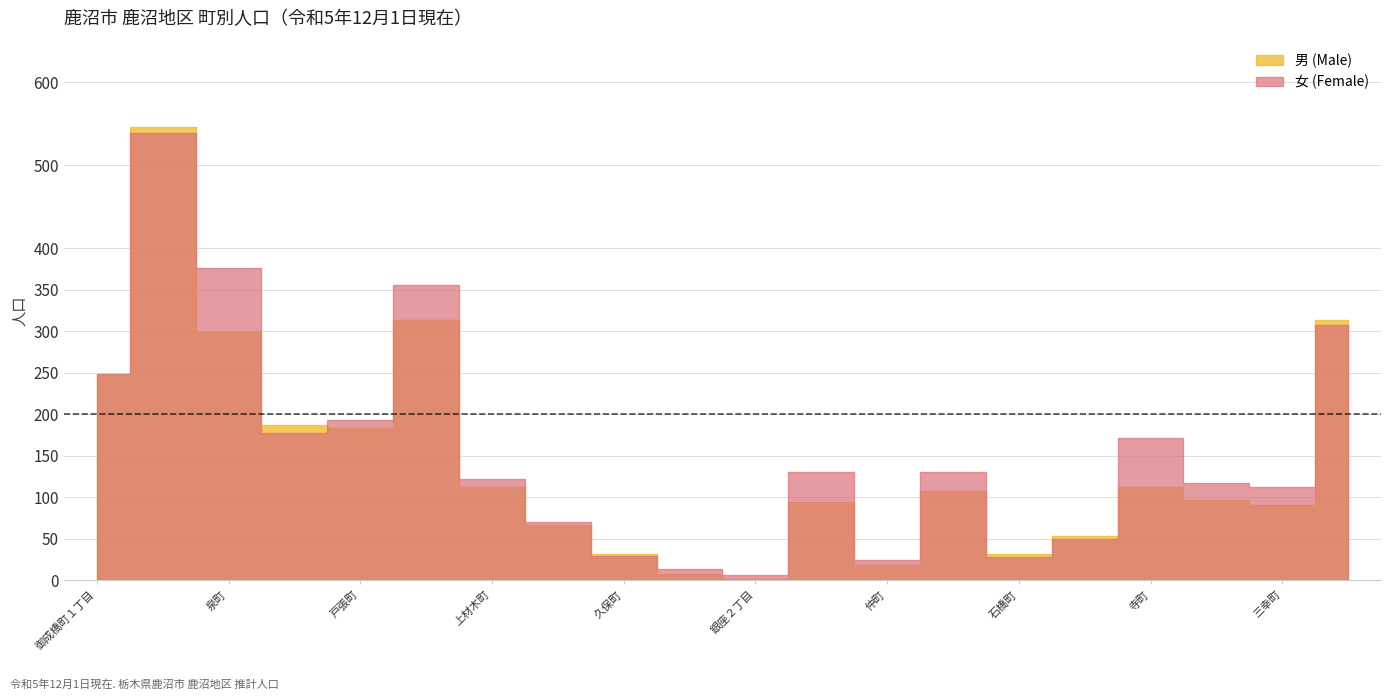

How many values in the 男 (Male) series are below 108?

10